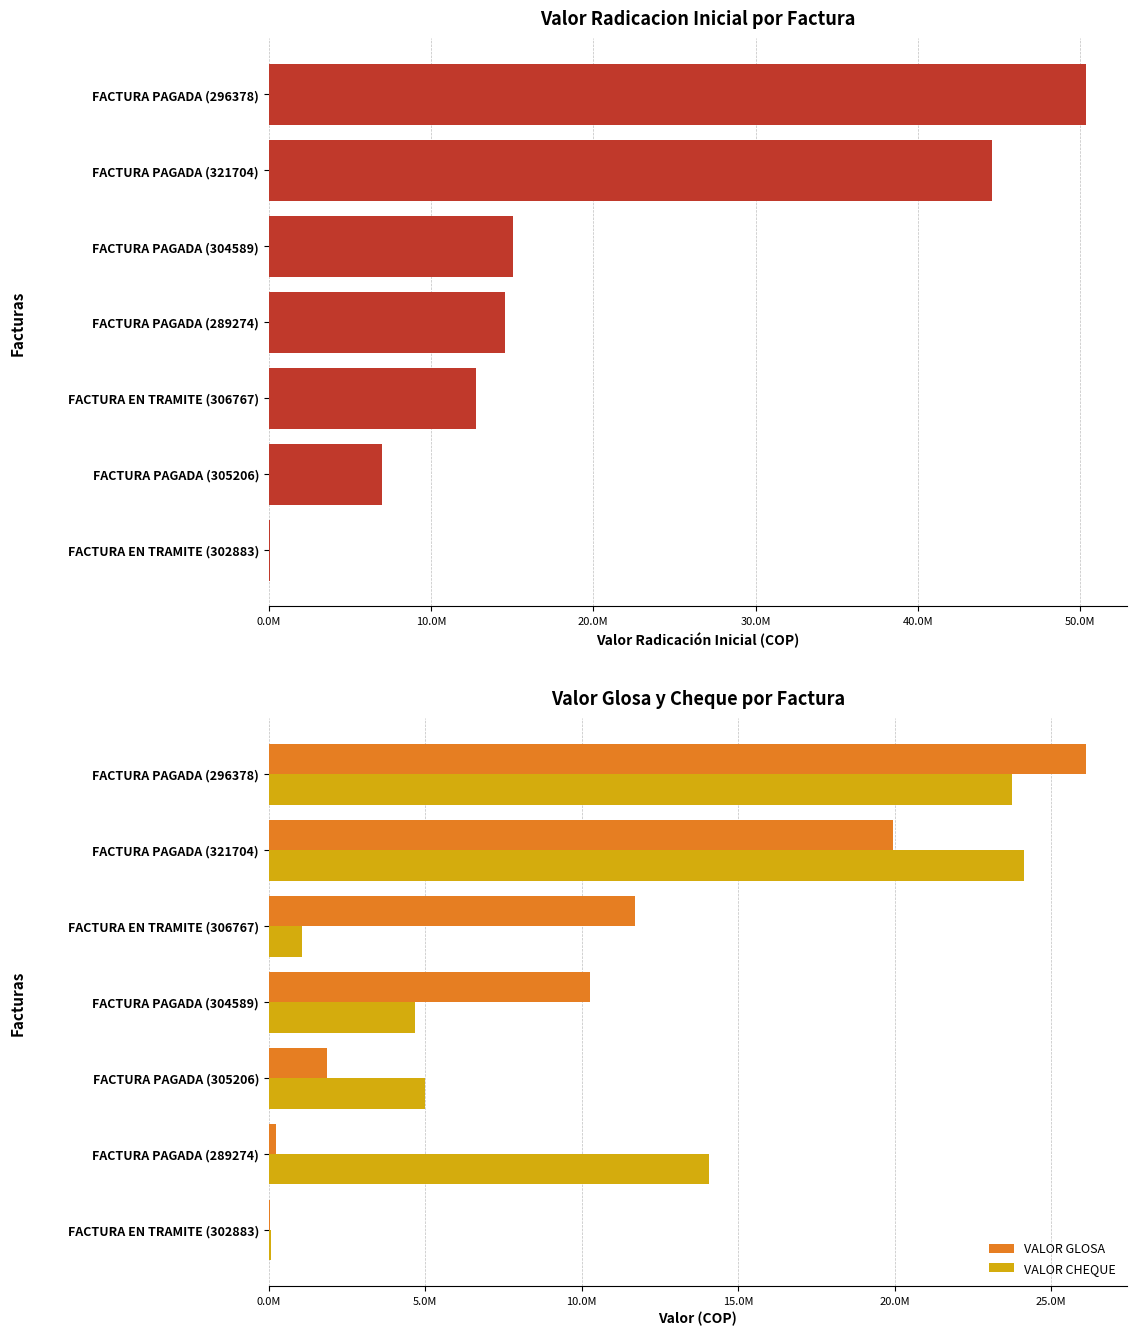

What is the maximum value for VALOR GLOSA?

26113630